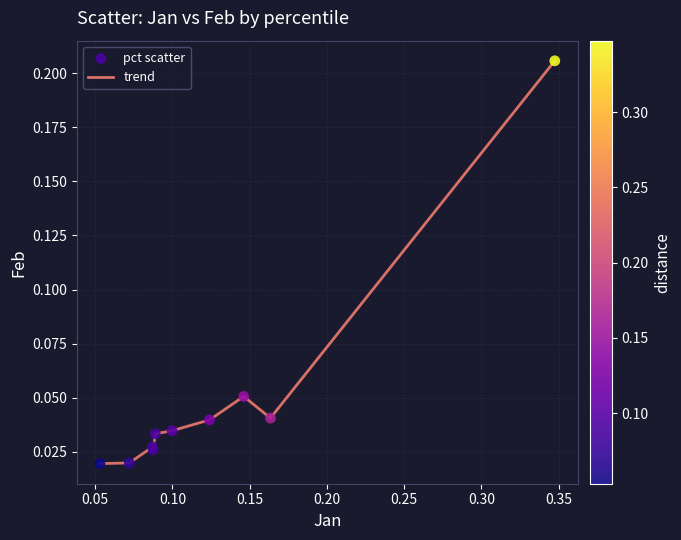

Does the chart have visible grid lines?

Yes